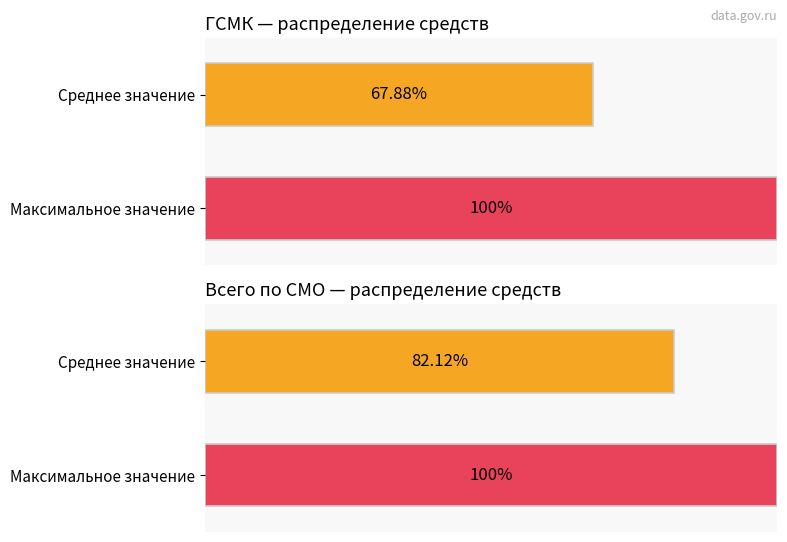

Is it true that Всего по СМО equals 33376 at СПб ГБУЗ Городская больница №15?

False